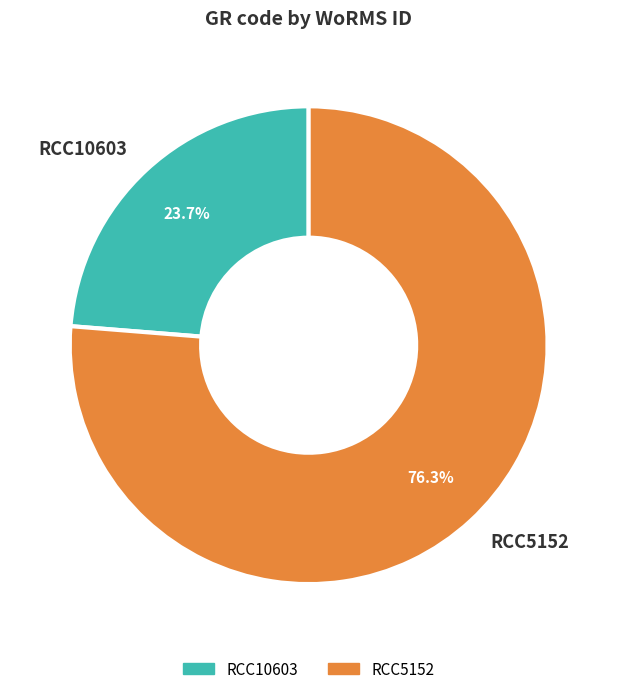

To the nearest percent, what is the combined percentage of RCC10603 and RCC5152?

100%